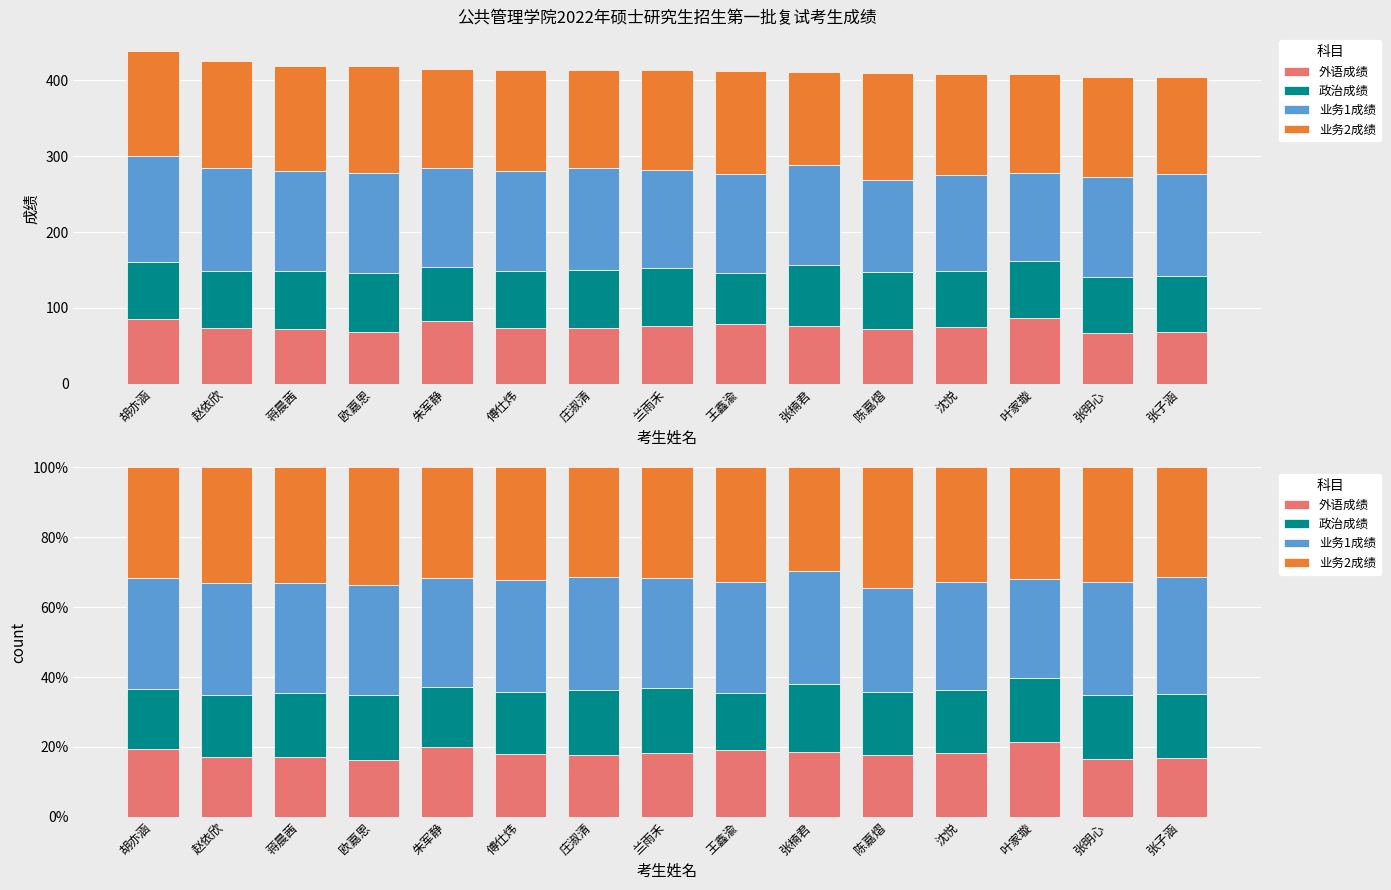

What is the difference between the second highest and second lowest values in the 外语成绩 series?

3.5